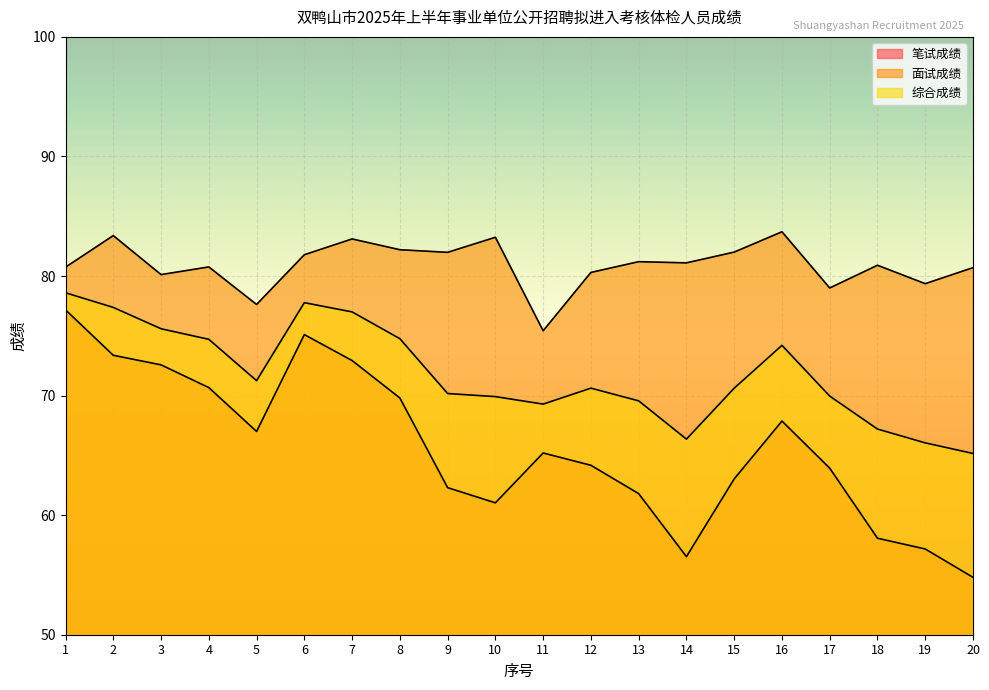

What is the greatest value displayed?

83.7